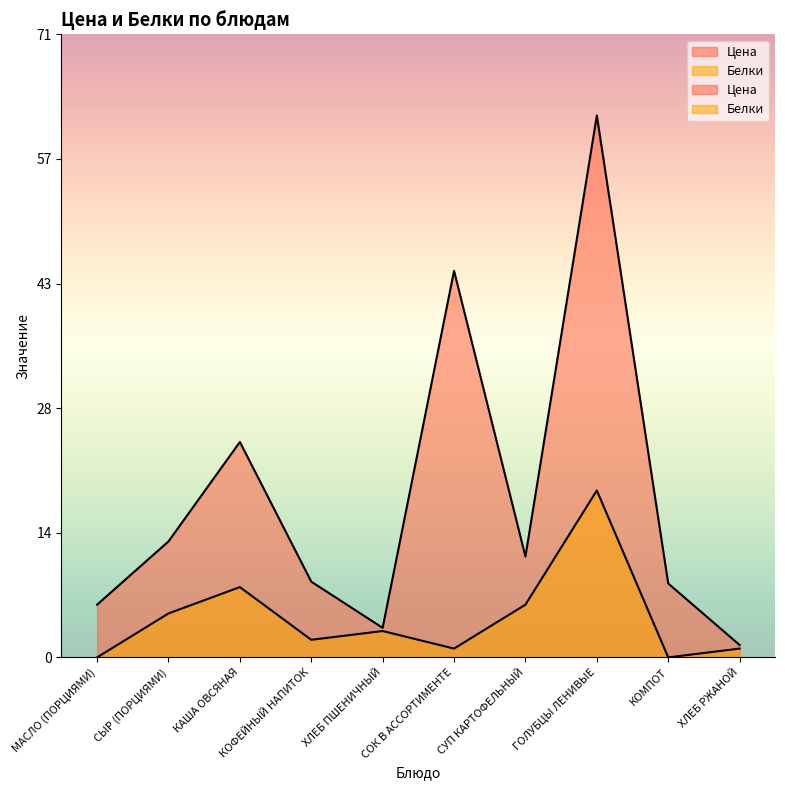

Which series has the widest spread of values?

Цена